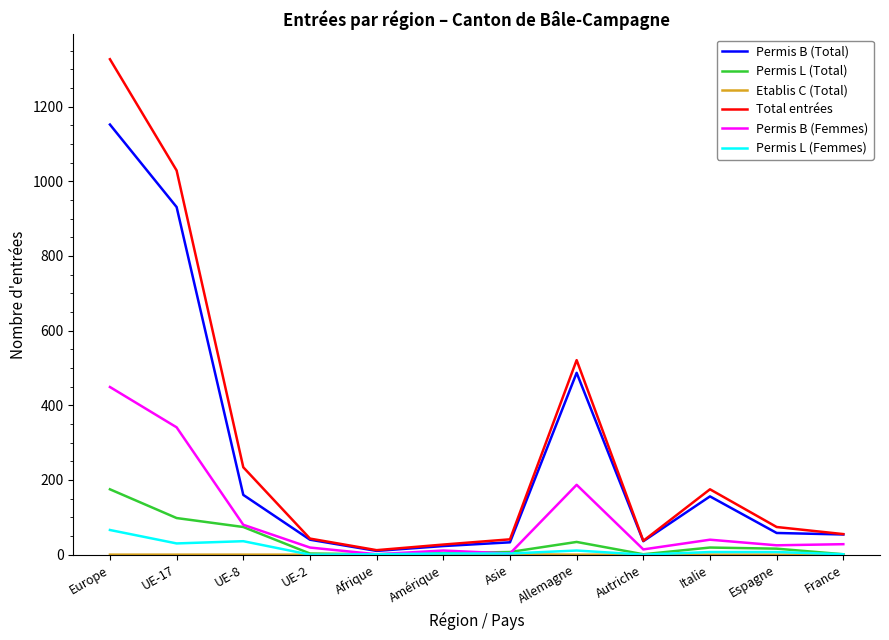

Which series has the widest spread of values?

Total entrées